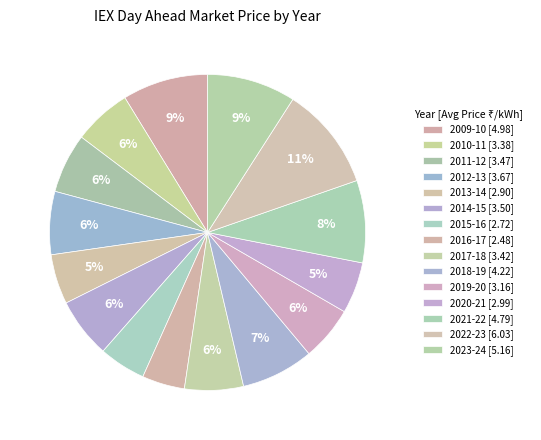

How many segments does this pie chart have?

15